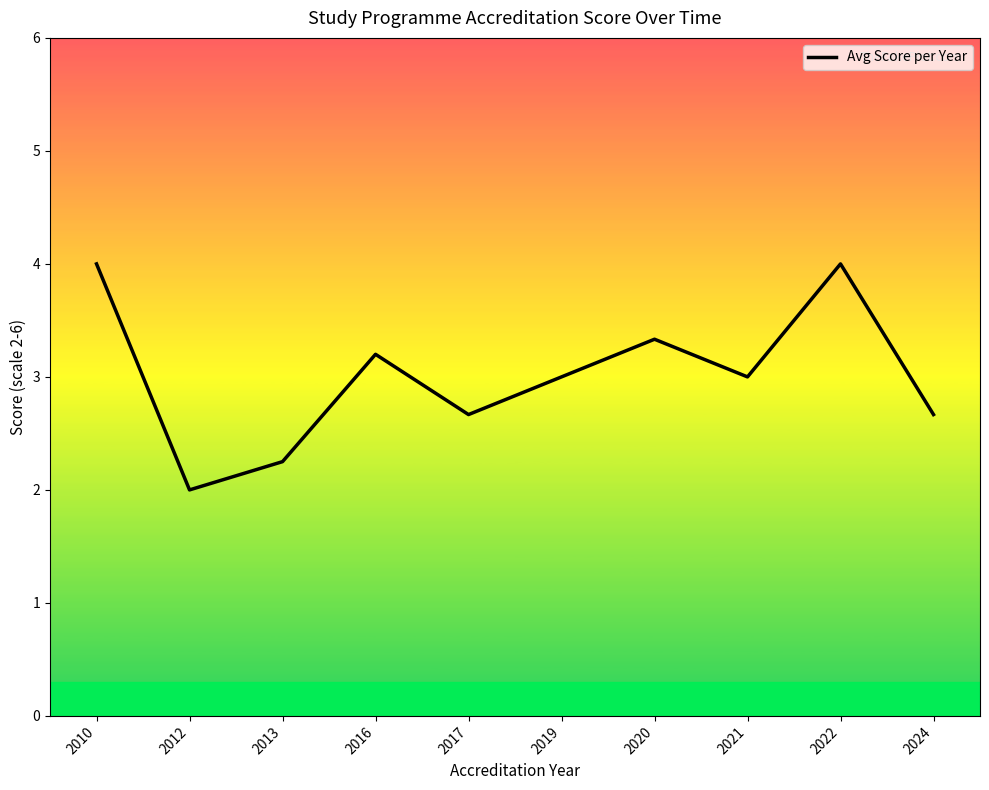

What is the maximum value shown in the chart?

4.0